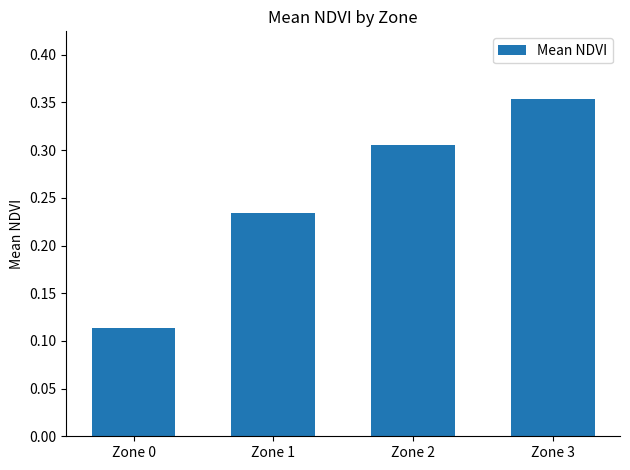

Between Zone 2 and Zone 0, which is larger?

Zone 2